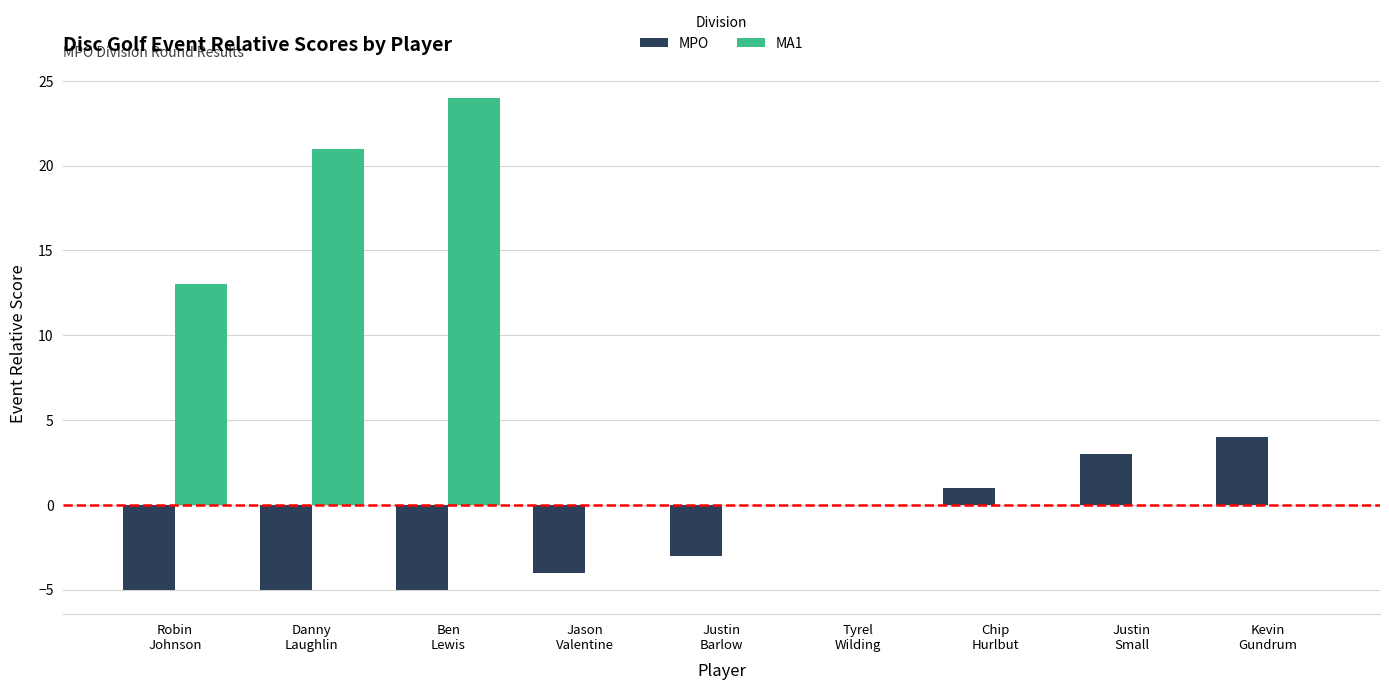

What are all the series names shown in the legend?

MPO, MA1